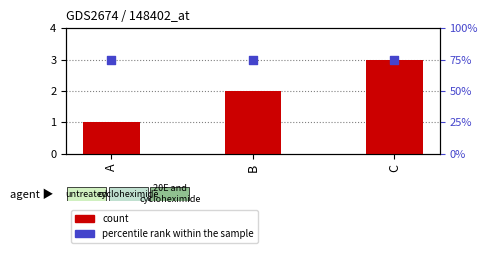

Which series has the largest total across all categories?

percentile rank within the sample